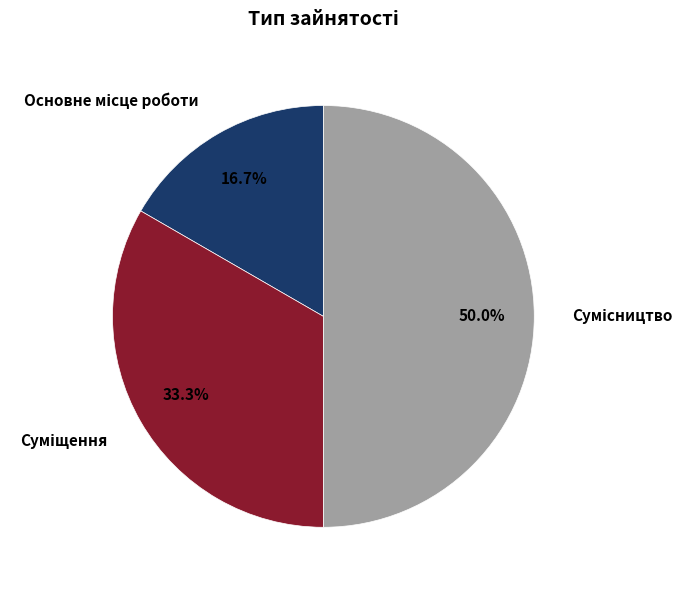

True or false: Основне місце роботи accounts for 8% of the total.

False